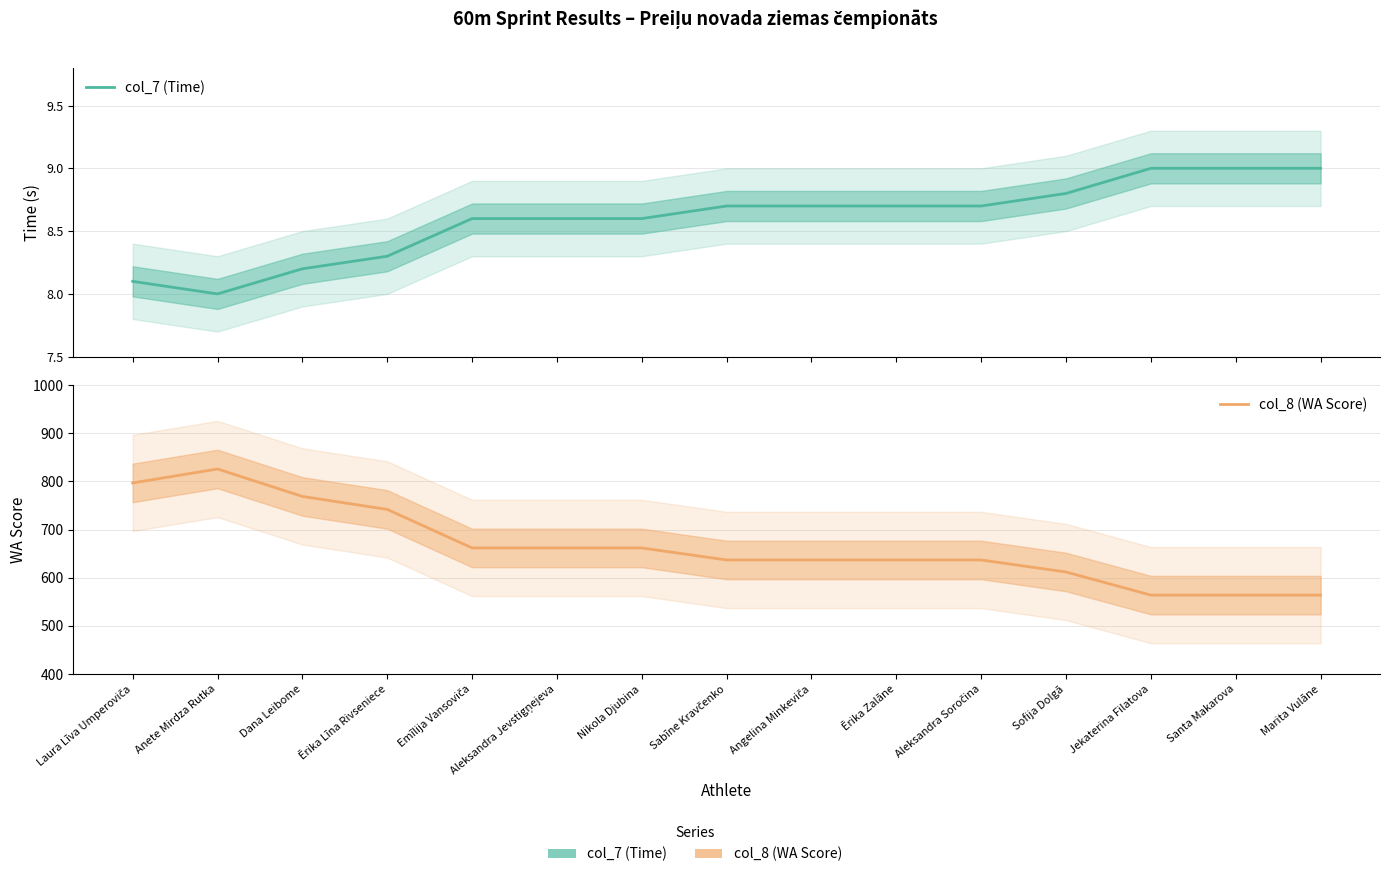

What is the difference between the highest and lowest values at Sabīne Kravčenko?

628.3